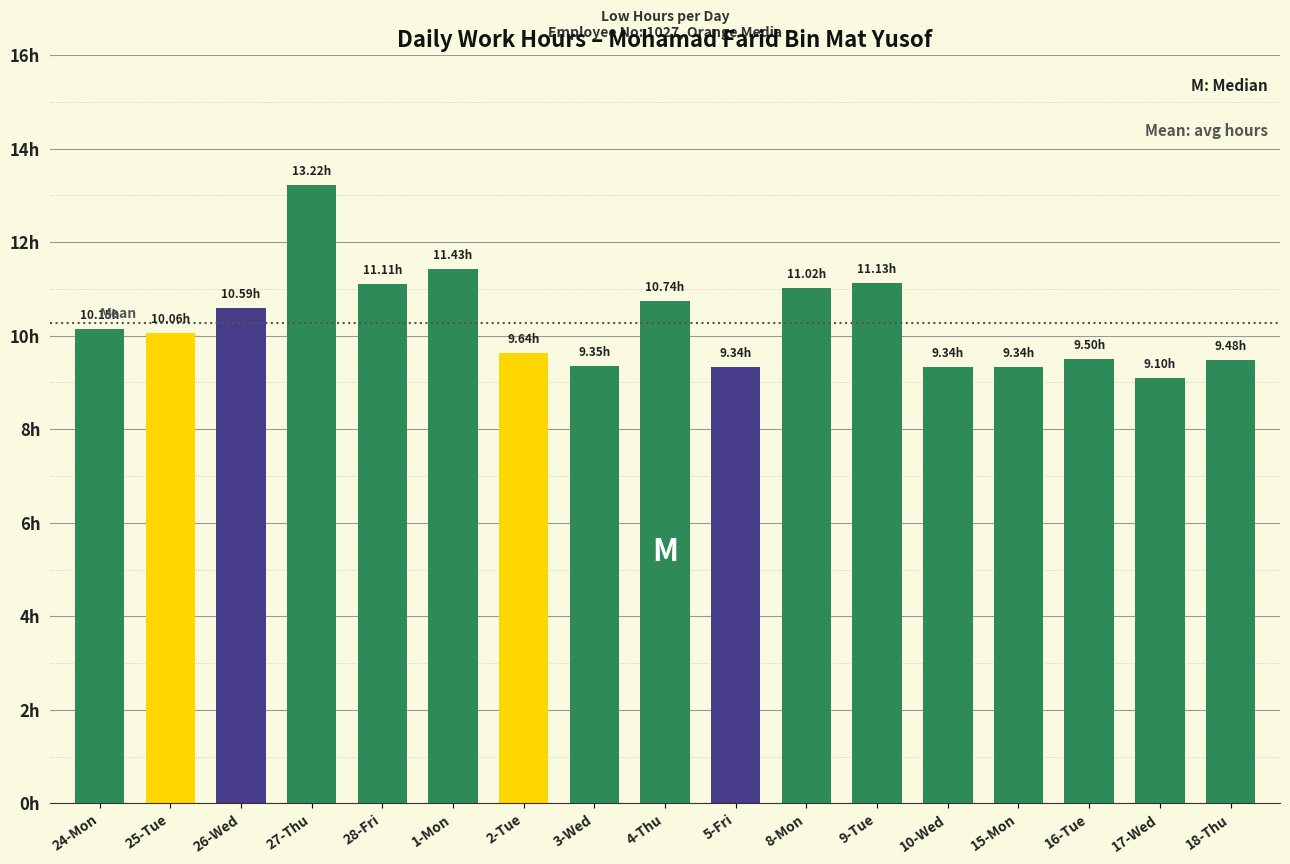

What is the difference between the maximum and minimum values?

4.1